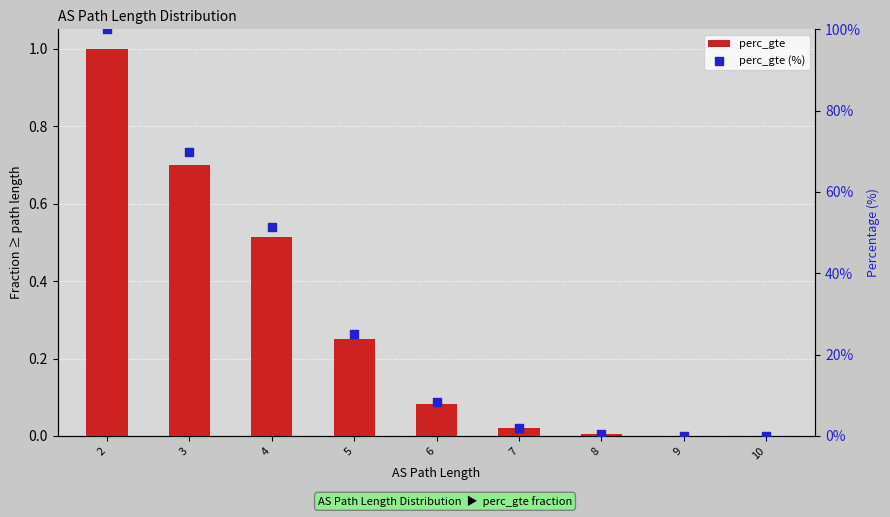

At which category is the sum across all series the highest?

2